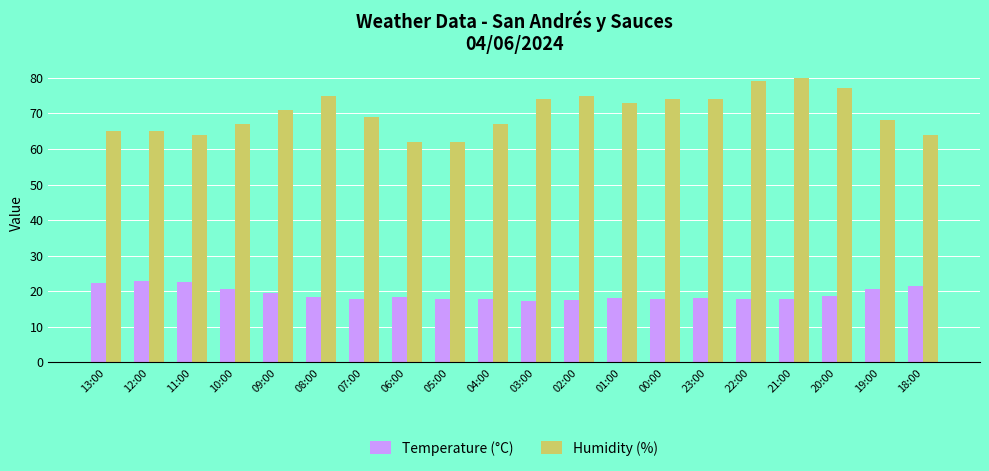

What is the difference between the maximum and second lowest values in the Humidity (%) series?

18.0